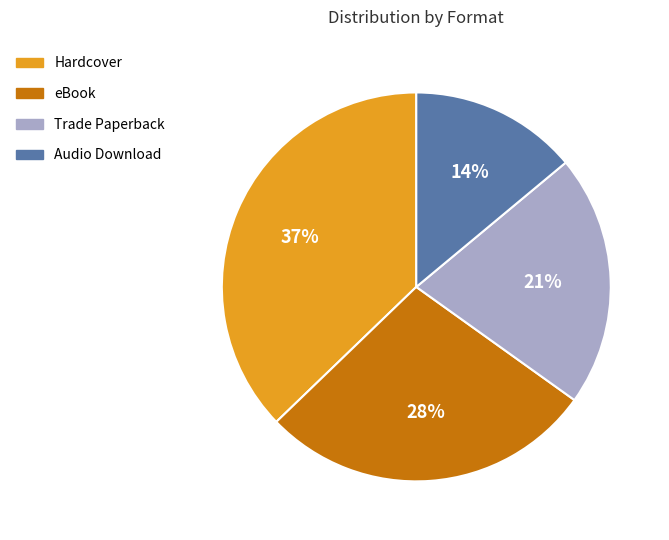

How many slices are in this pie chart?

4